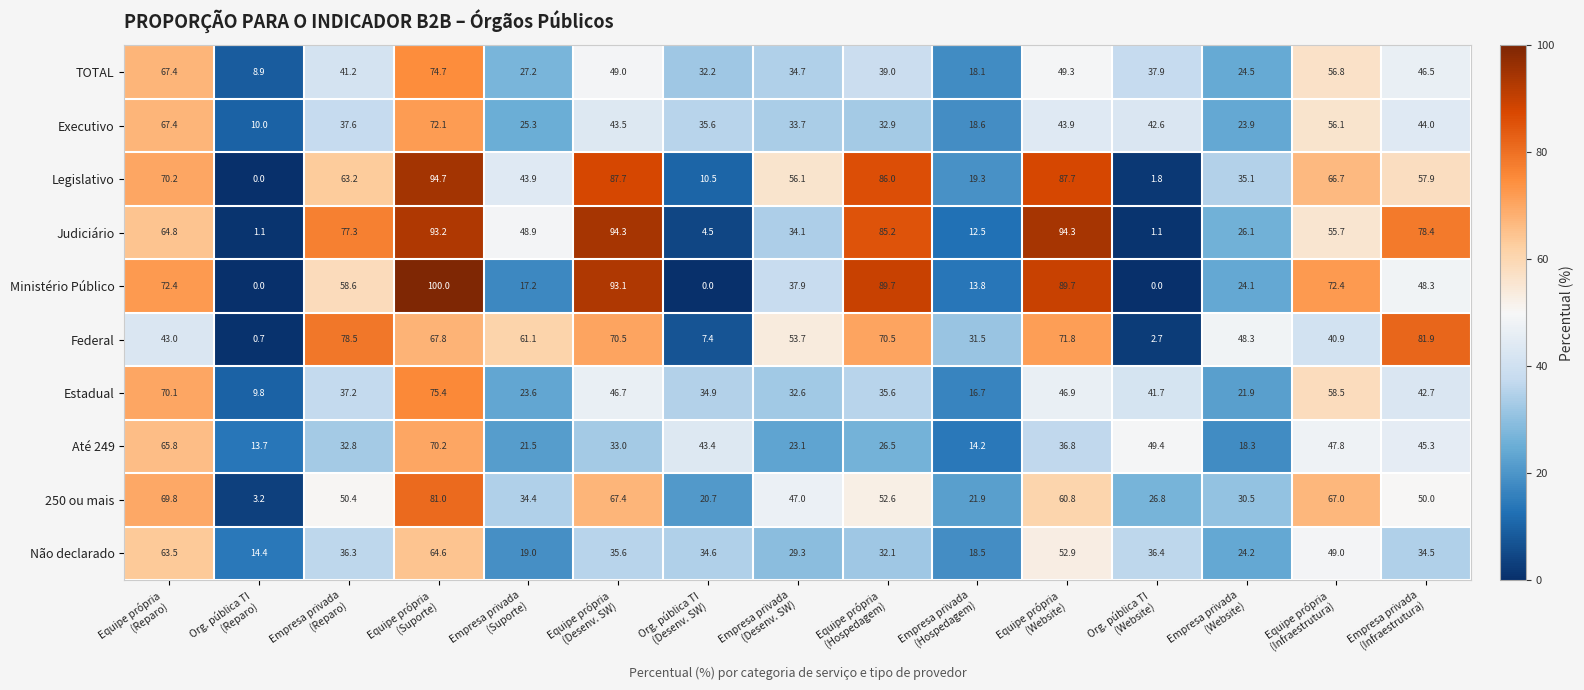

Which series changed the most between Equipe própria
(Desenv. SW) and Empresa privada
(Hospedagem)?

Judiciário